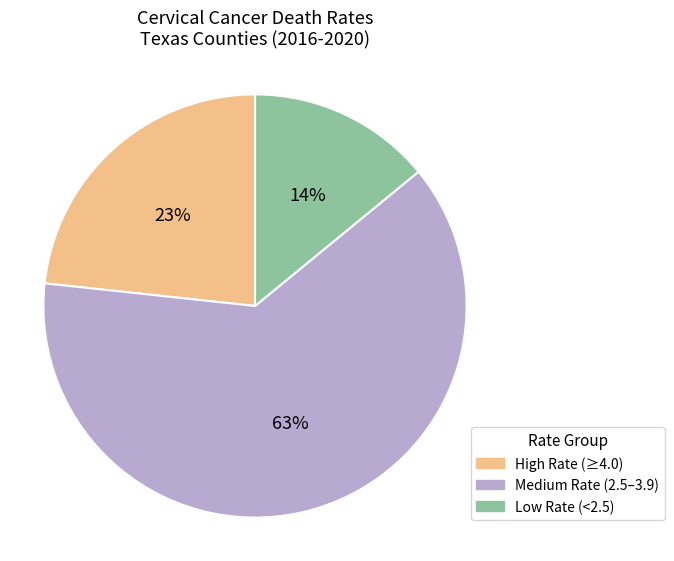

To the nearest percent, what is the difference between the largest and smallest slice percentages?

49%